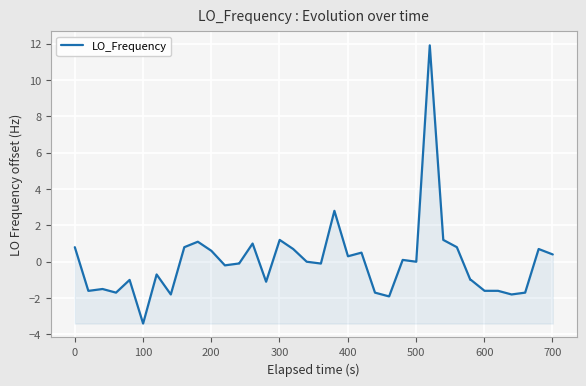

Reading left to right, what are all the values shown in this chart?

0.8	-1.6	-1.6	-1.5	-1.7	-1.0	-3.4	-0.7	-1.8	0.8	1.1	0.6	-0.2	-0.1	-0.1	1.0	-1.1	1.2	0.7	0.0	-0.1	2.8	0.3	0.5	-1.7	-1.9	-1.9	0.1	0.0	11.9	1.2	0.8	-1.0	-1.0	-1.6	-1.6	-1.8	-1.7	0.7	0.4